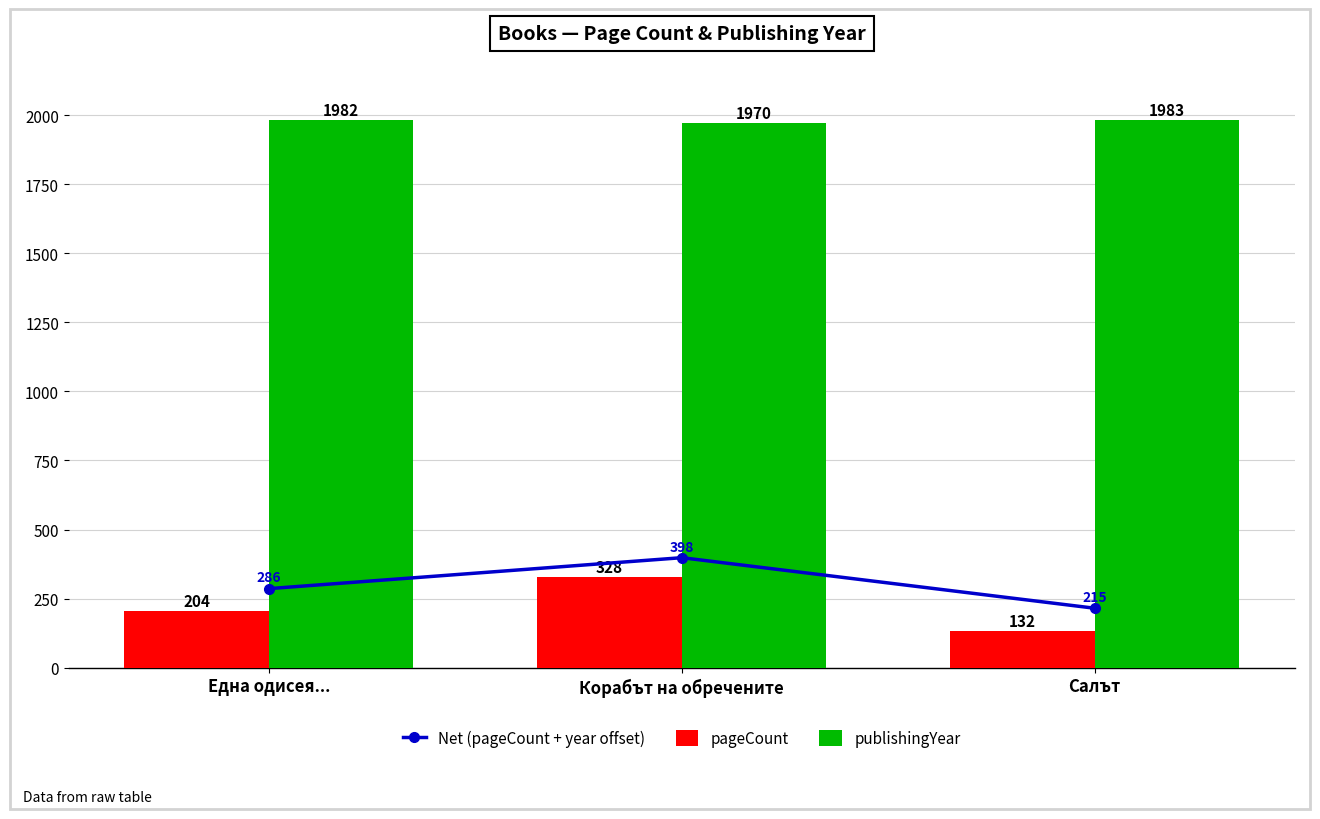

What is the average value of the pageCount series?

221